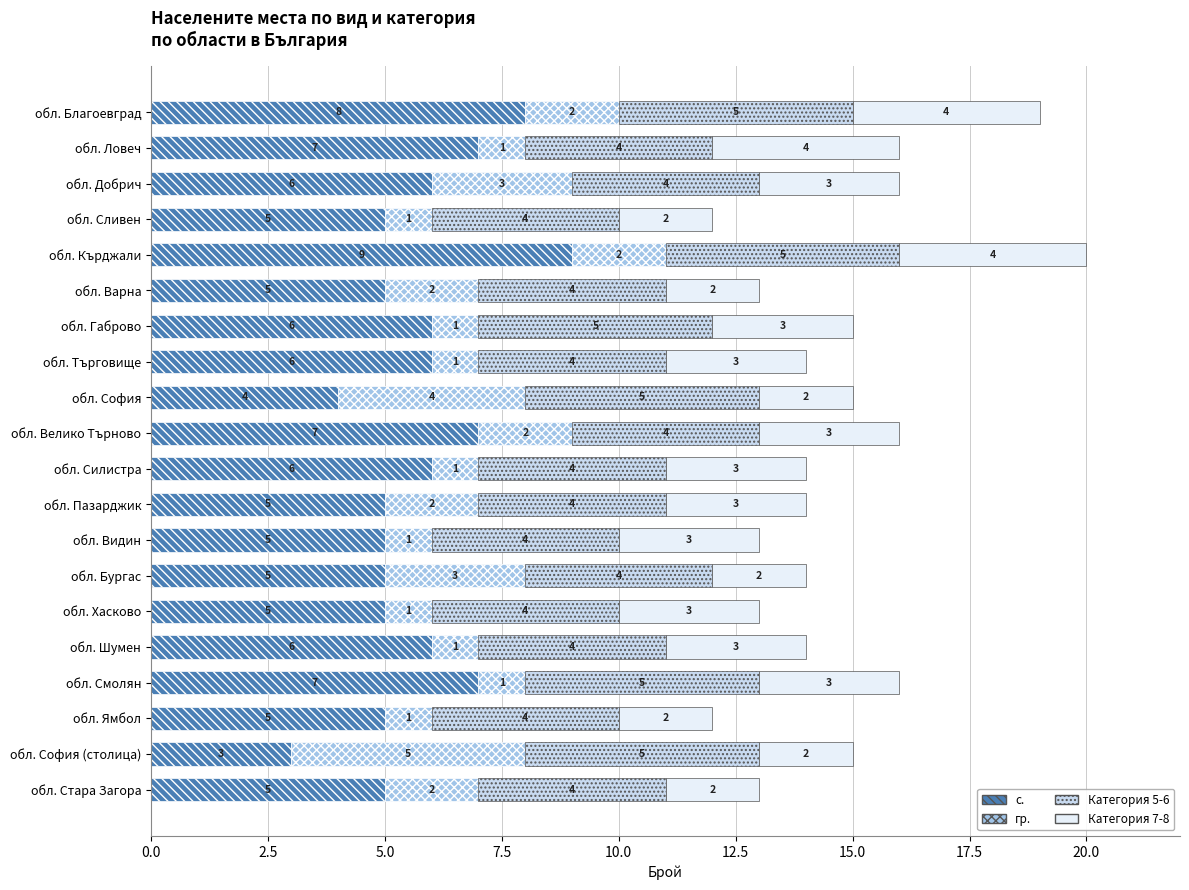

True or false: с. has a value of 5 at обл. Сливен.

True